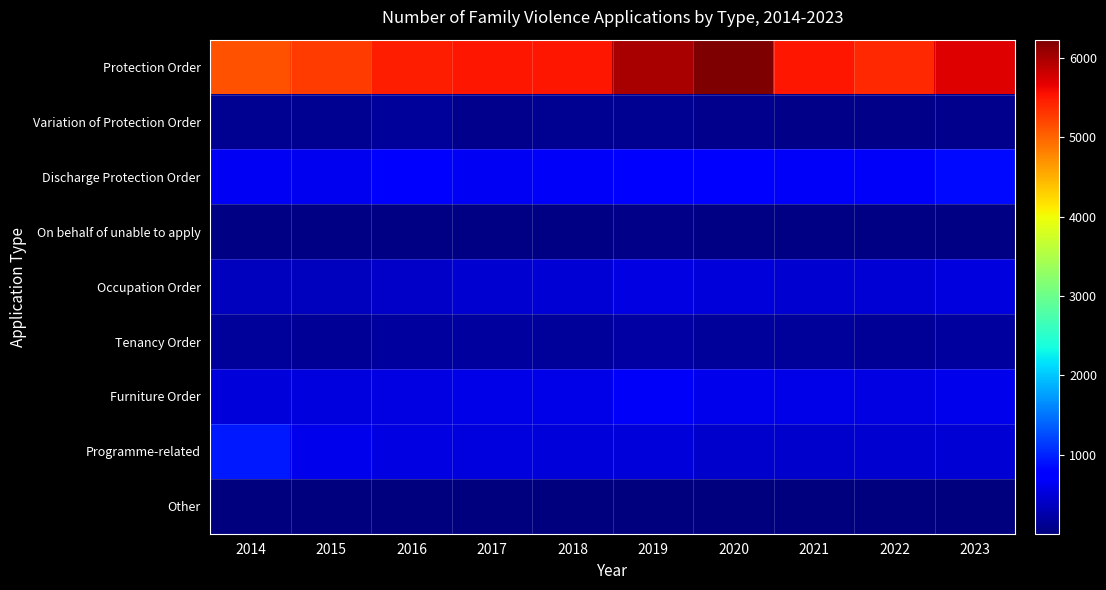

Count the number of categories in the chart.

10